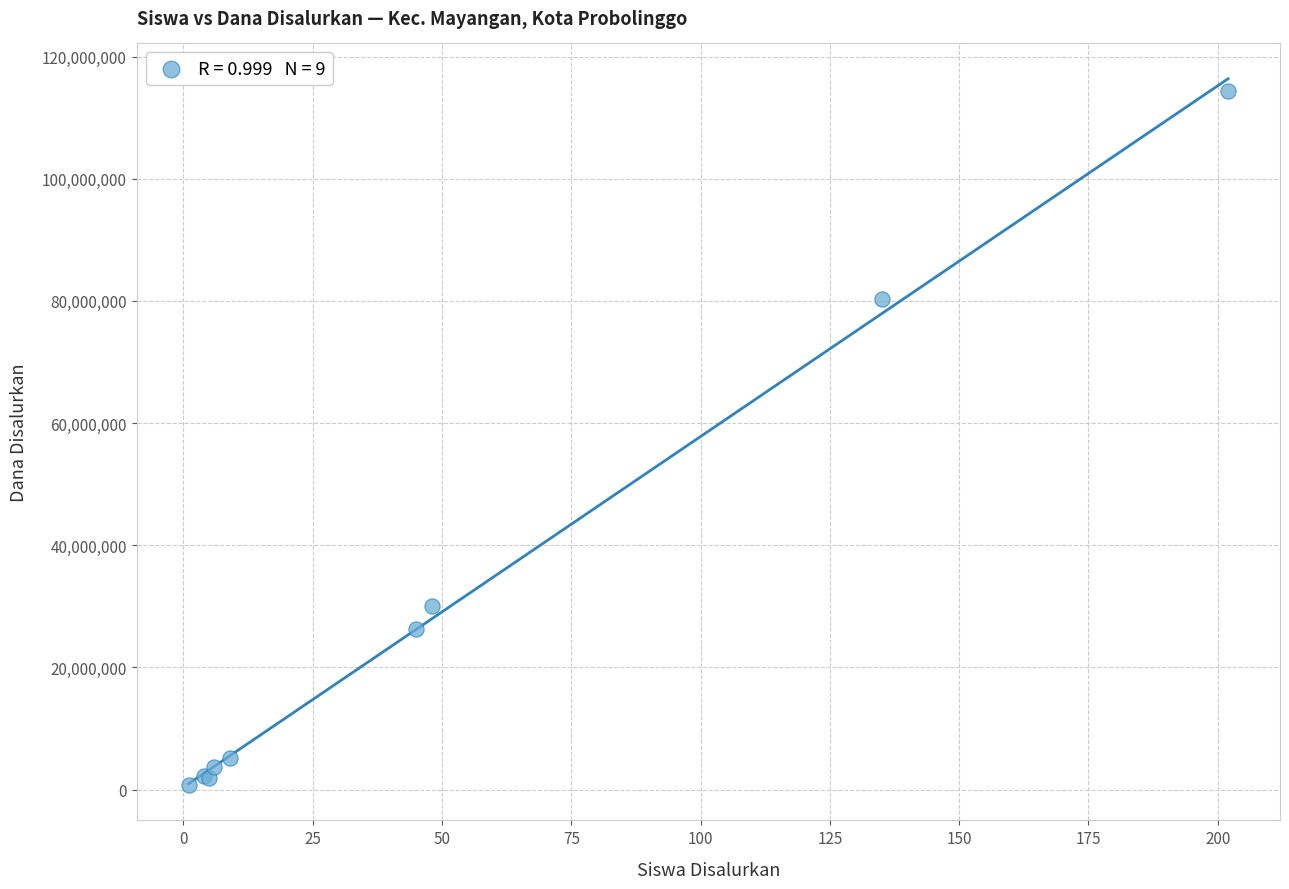

What Y value in the scatter plot is closest to 57562500?

80250000